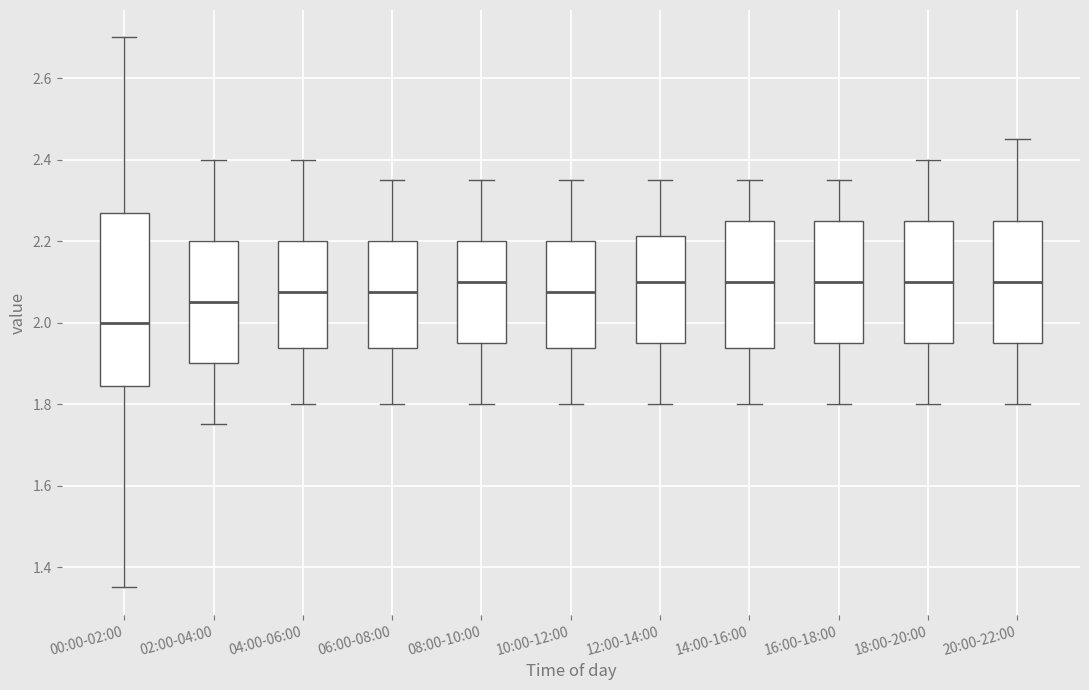

Reading left to right, transcribe this box plot: for each box, give where its median line is, the range the box spans, and where its two whiskers end, as read against the y-axis. The values are not printed on the chart, so give them approximately, as read against the axis.

00:00-02:00: median 2.00, box 1.84 to 2.28, whiskers 1.36 to 2.70
02:00-04:00: median 2.06, box 1.90 to 2.20, whiskers 1.76 to 2.40
04:00-06:00: median 2.08, box 1.94 to 2.20, whiskers 1.80 to 2.40
06:00-08:00: median 2.08, box 1.94 to 2.20, whiskers 1.80 to 2.36
08:00-10:00: median 2.10, box 1.96 to 2.20, whiskers 1.80 to 2.36
10:00-12:00: median 2.08, box 1.94 to 2.20, whiskers 1.80 to 2.36
12:00-14:00: median 2.10, box 1.96 to 2.22, whiskers 1.80 to 2.36
14:00-16:00: median 2.10, box 1.94 to 2.26, whiskers 1.80 to 2.36
16:00-18:00: median 2.10, box 1.96 to 2.26, whiskers 1.80 to 2.36
18:00-20:00: median 2.10, box 1.96 to 2.26, whiskers 1.80 to 2.40
20:00-22:00: median 2.10, box 1.96 to 2.26, whiskers 1.80 to 2.46